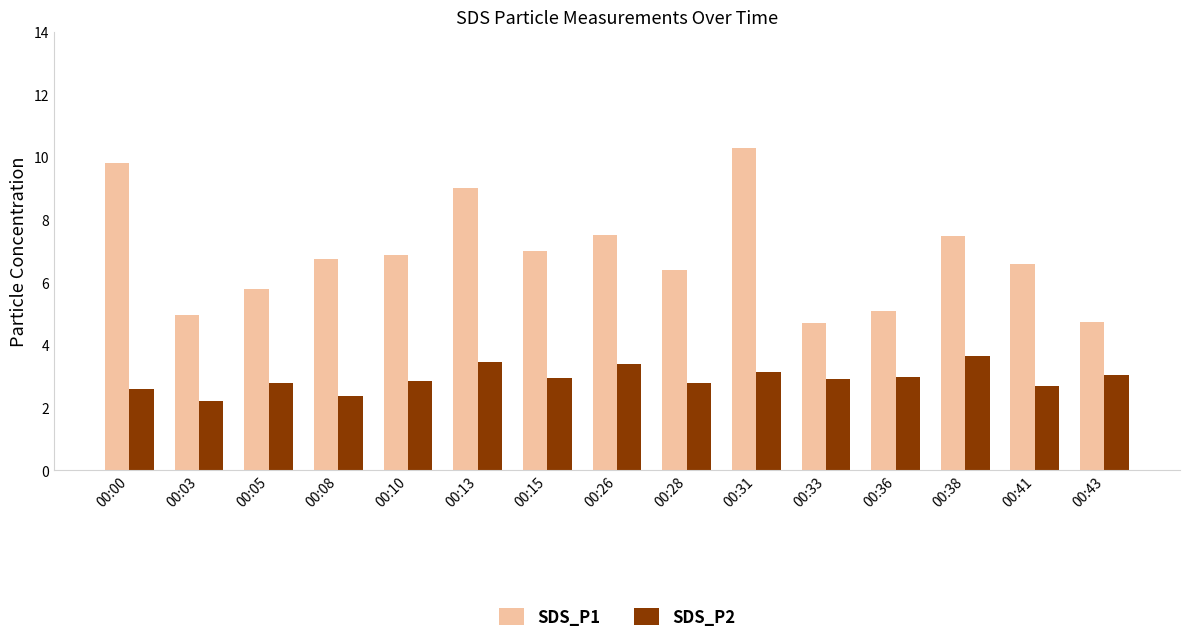

How many groups of bars are there?

15